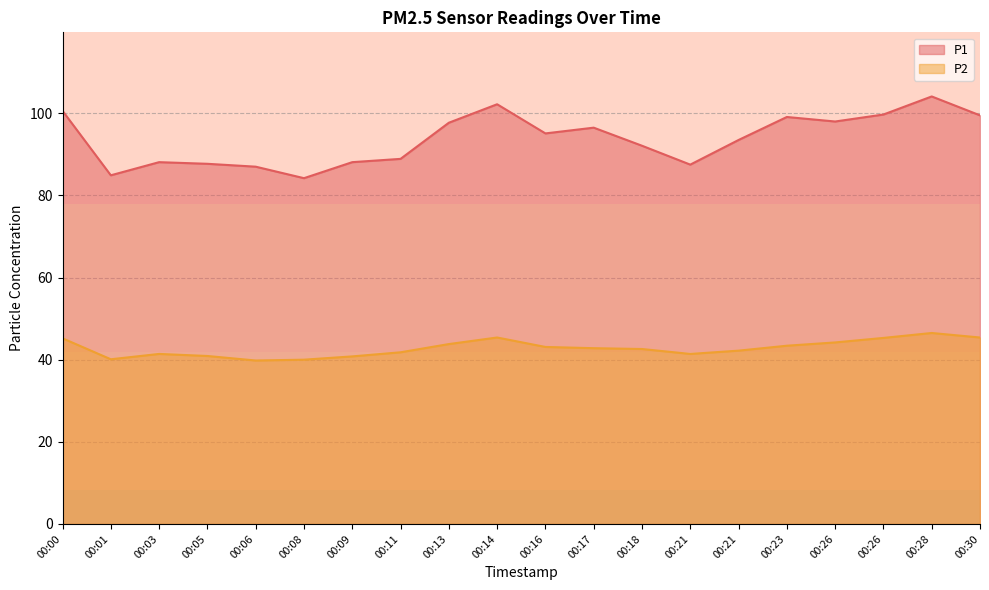

What is the difference between the maximum and minimum values in the P1 series?

19.9